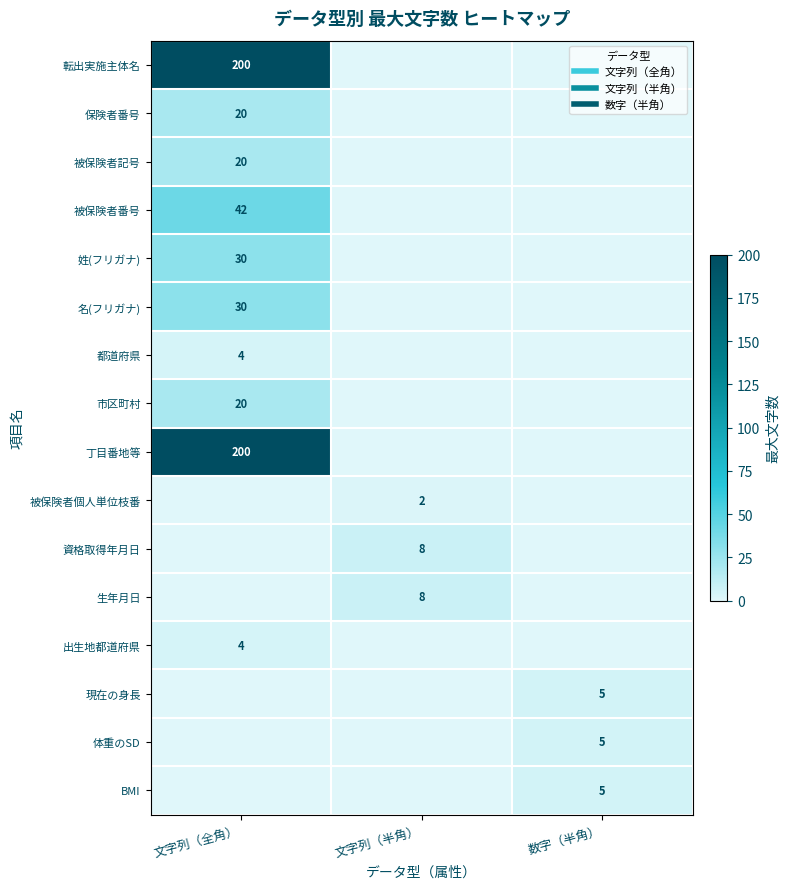

What is the difference between the maximum and minimum values in the 名(フリガナ) series?

30